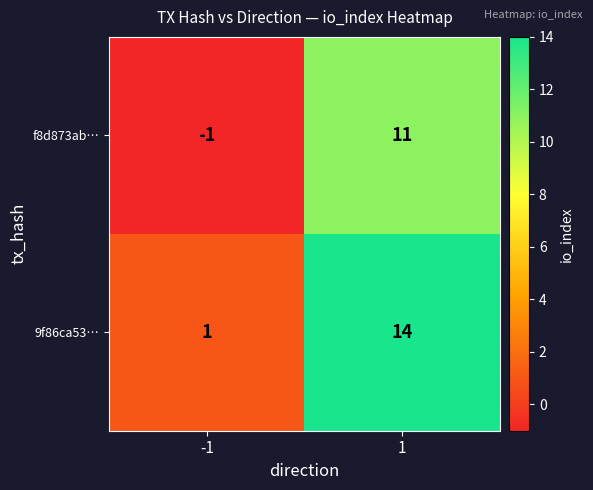

What is the difference between the highest and lowest values at 1?

3